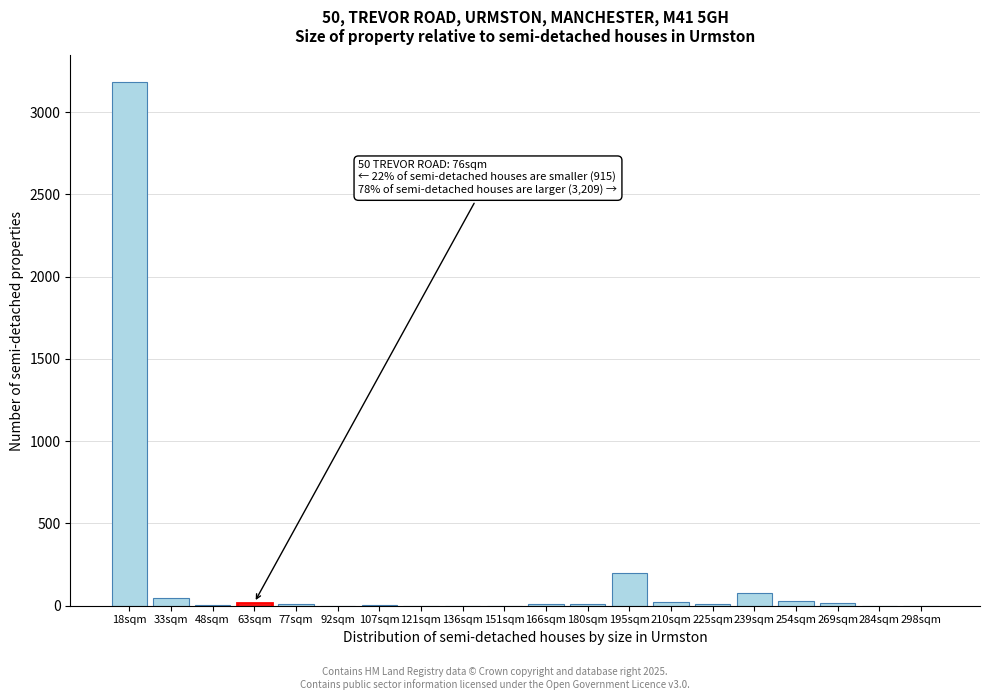

What is the sum of all values?

3636.9